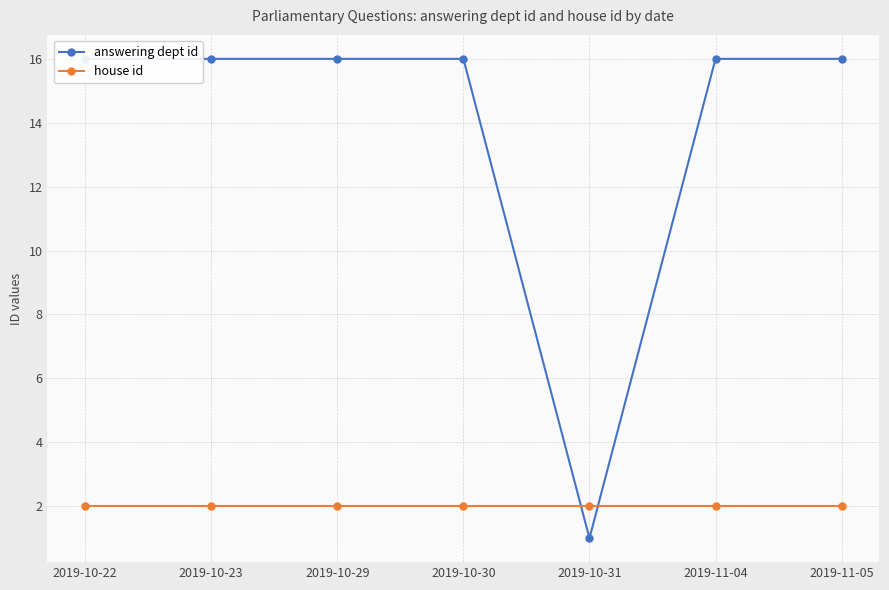

Where do house id and answering dept id first cross each other?

2019-10-30 and 2019-10-31